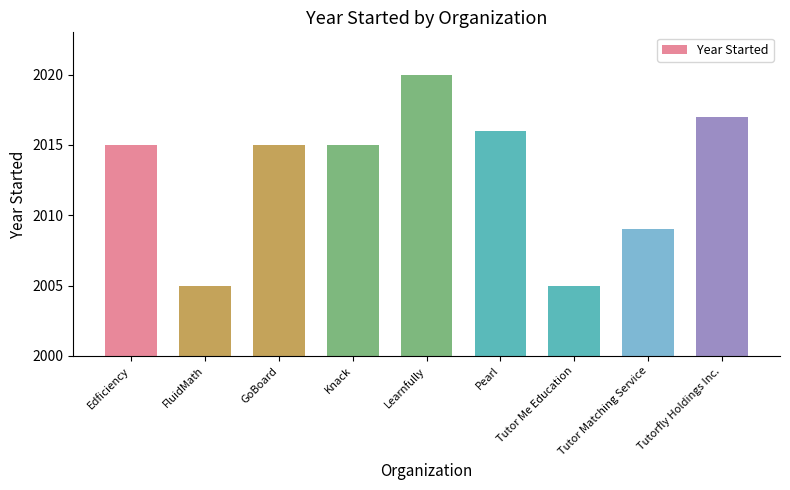

Read the value at Tutor Me Education.

2005